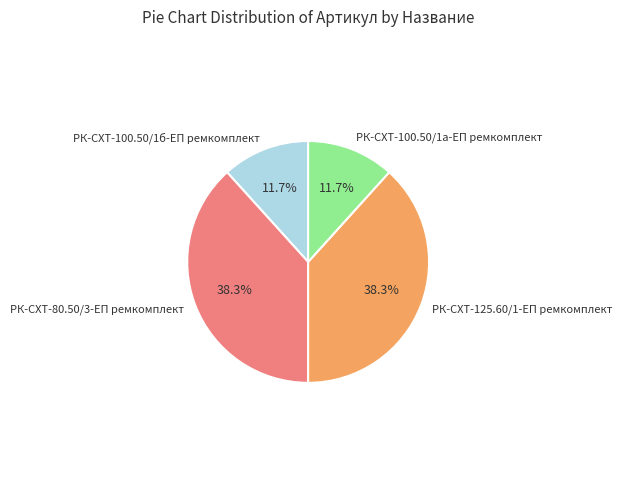

Does any single category account for the majority?

No